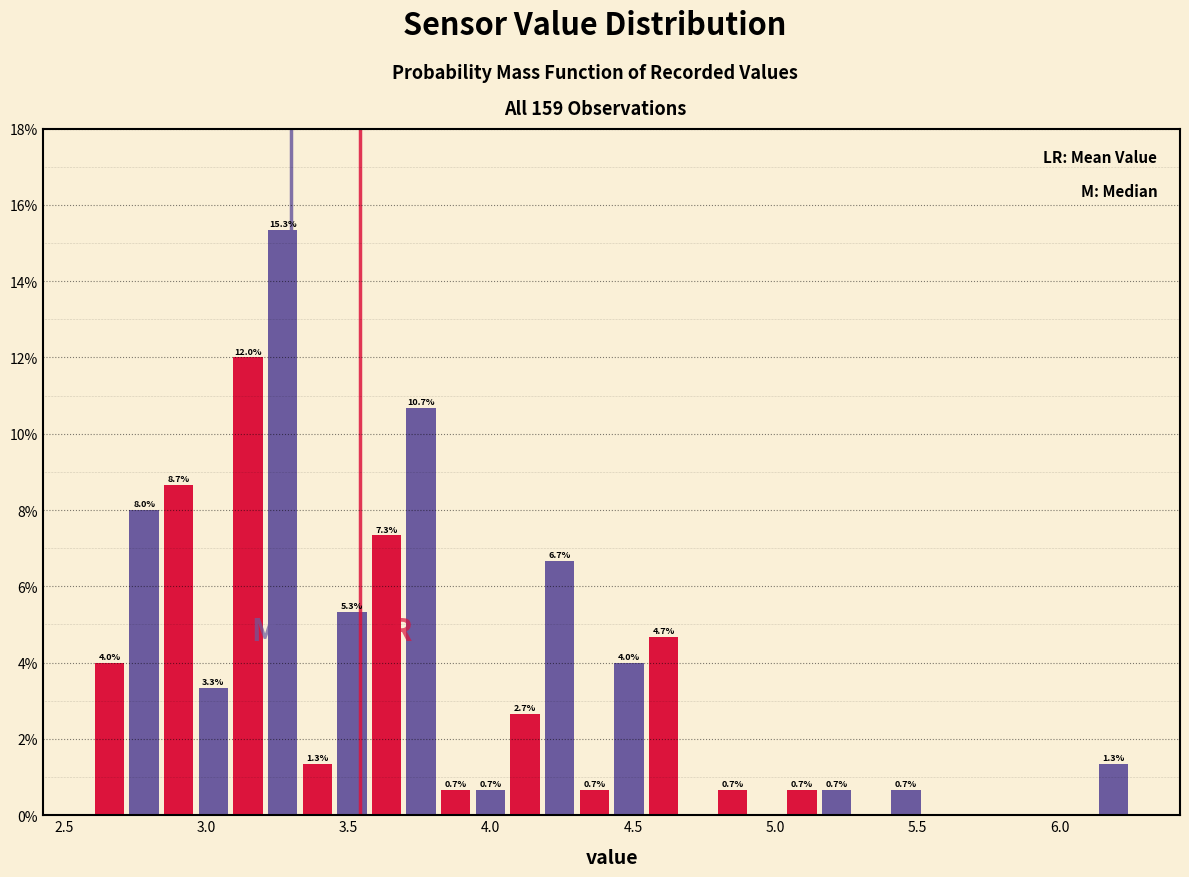

Read against the x-axis, roughly where is the centre of the tallest bar?

3.25